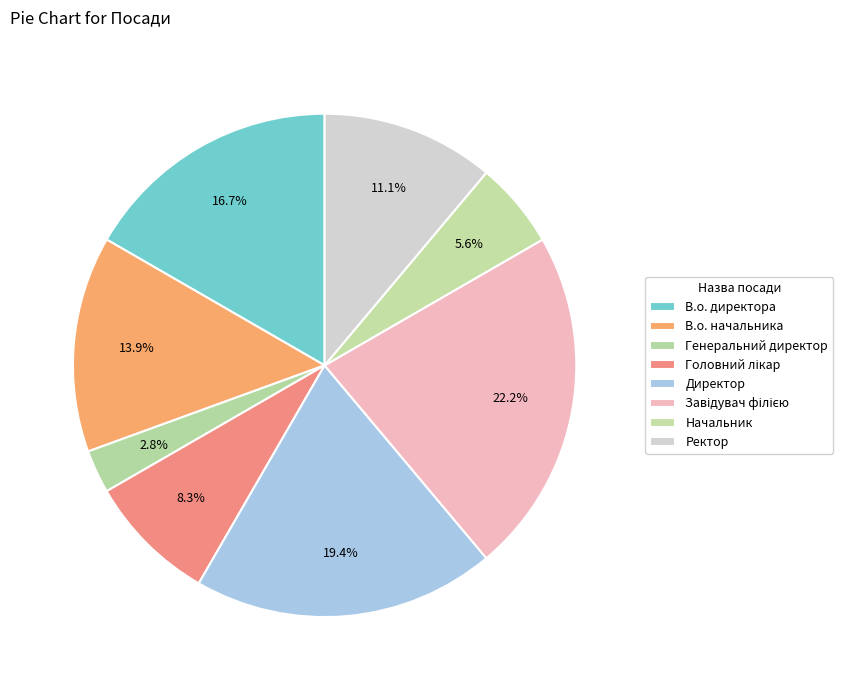

To the nearest percent, what is the combined percentage of Генеральний директор and Ректор?

14%